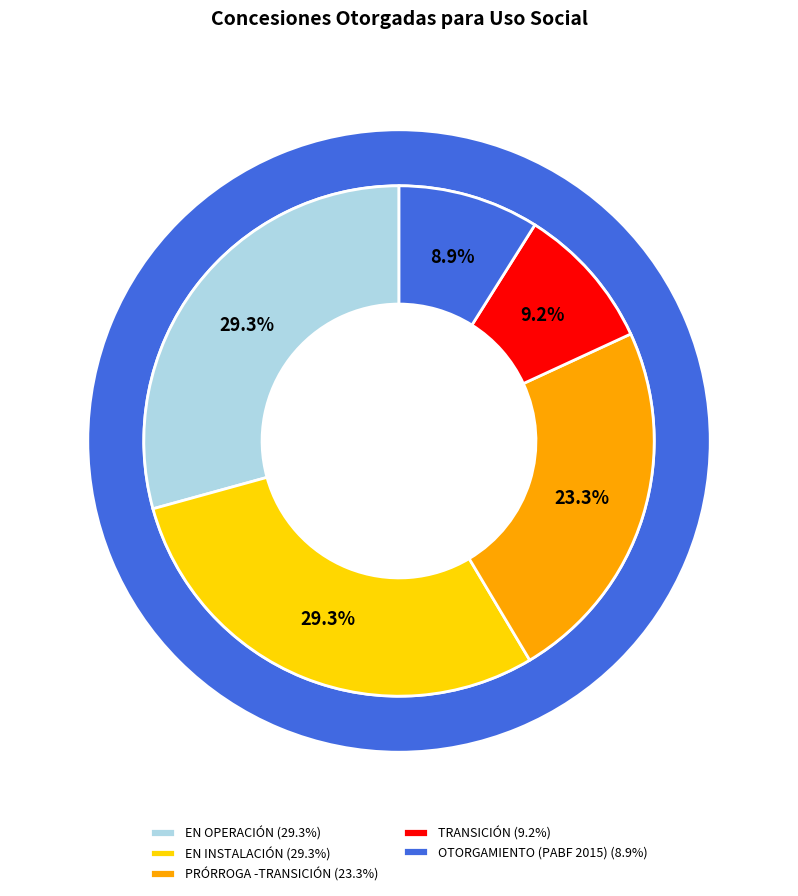

What percentage is NOT represented by OTORGAMIENTO (PABF 2015)?

91.1%